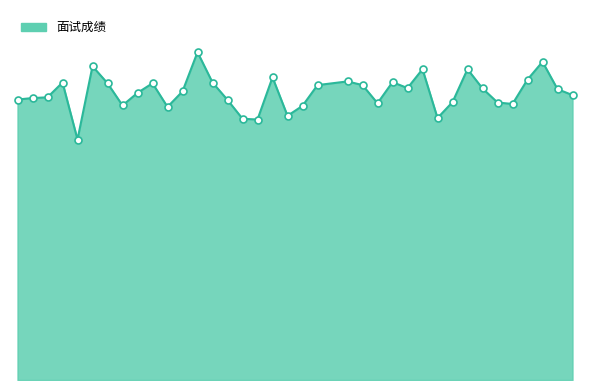

Reading left to right, transcribe all the data shown in this chart.

75.8	76.2	76.4	80.4	65.0	84.8	80.2	74.2	77.6	80.2	73.8	78.0	88.6	80.4	75.7	70.6	70.4	81.8	71.4	74.1	79.7	80.7	79.7	74.8	80.5	78.9	84.0	70.8	75.1	84.0	78.8	75.0	74.6	81.2	86.0	78.6	77.0